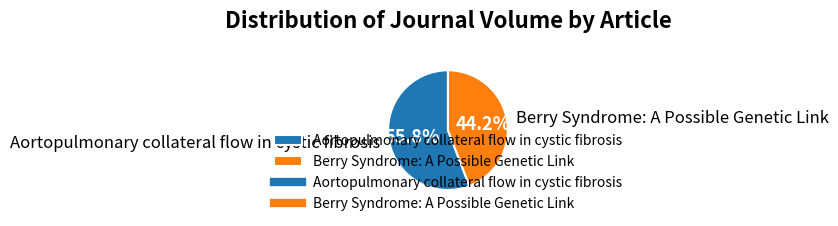

To the nearest percent, what portion does Berry Syndrome: A Possible Genetic Link represent?

44%